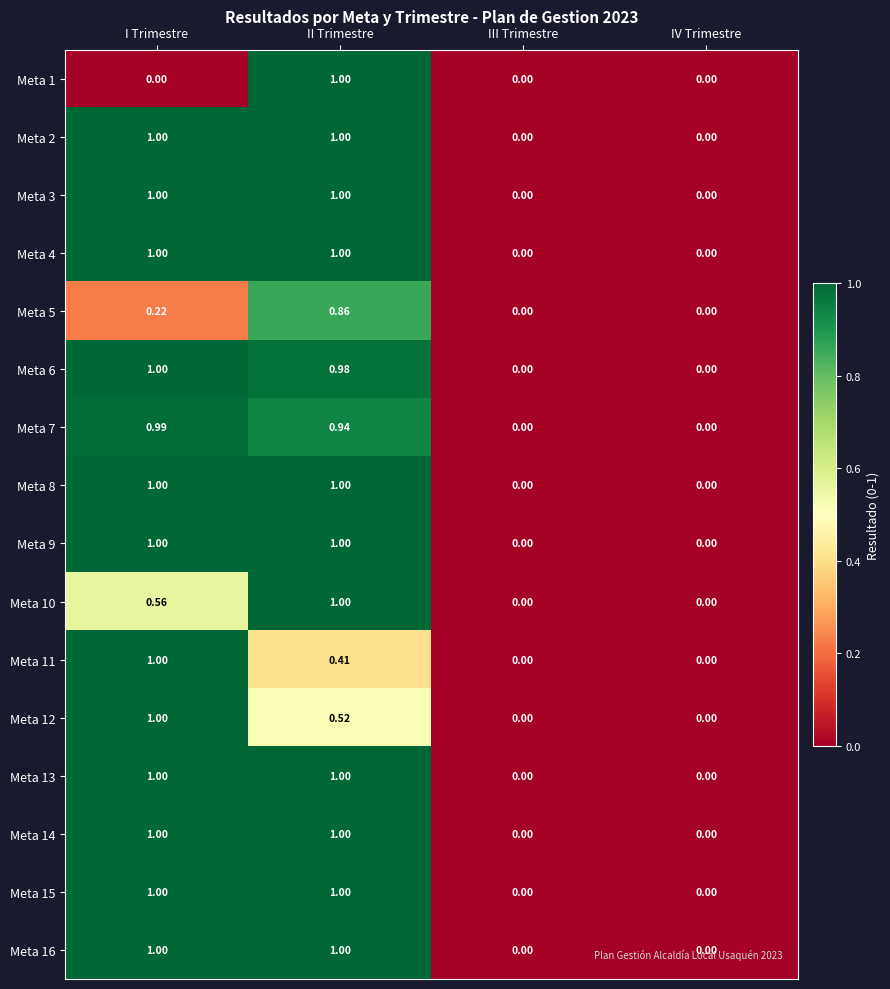

Is the value of Meta 4 at III Trimestre greater than the value of Meta 15 at II Trimestre?

No